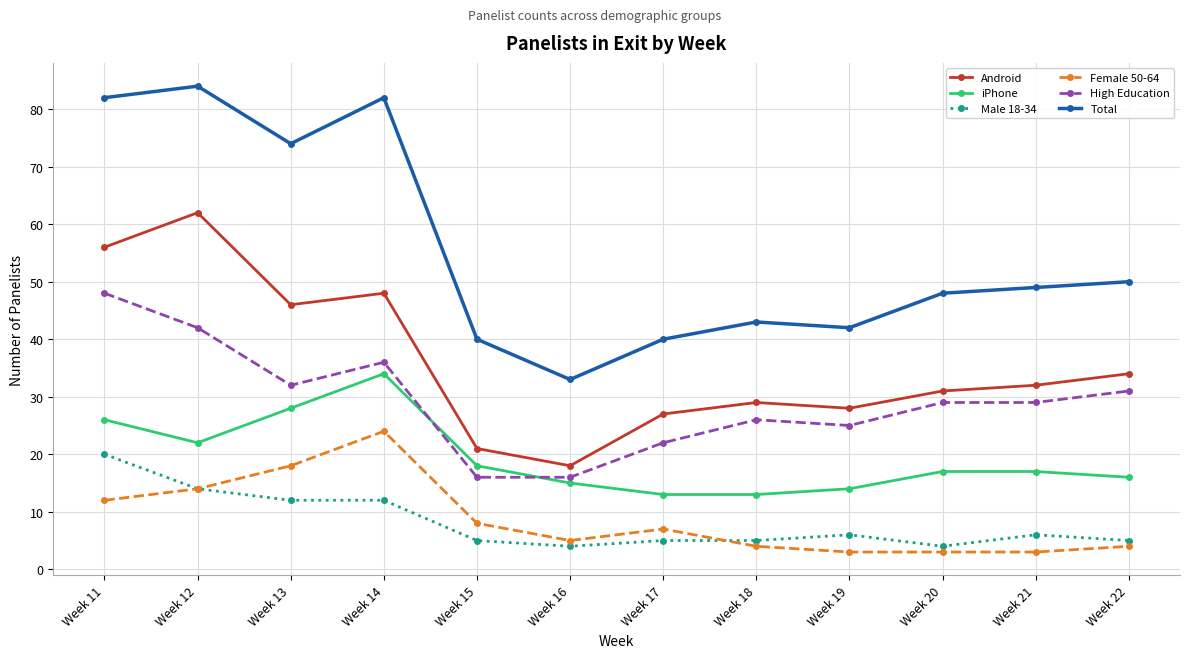

Read the iPhone value at Week 16, to the nearest 5.

15